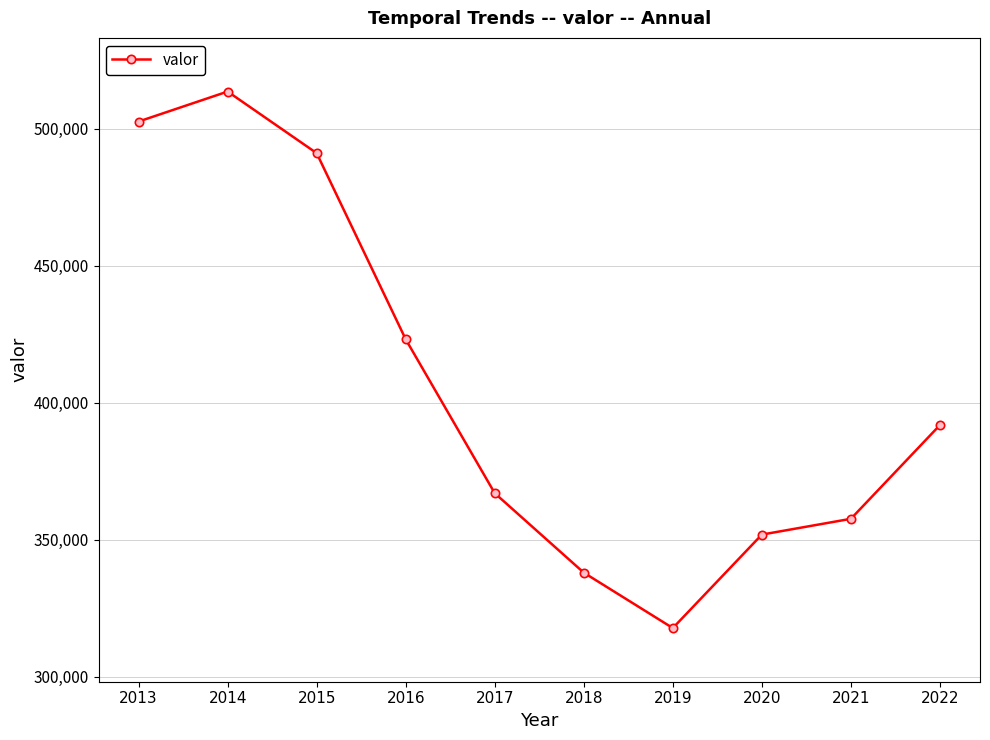

The chart shows a value of 317751 at 2019. True or false?

True